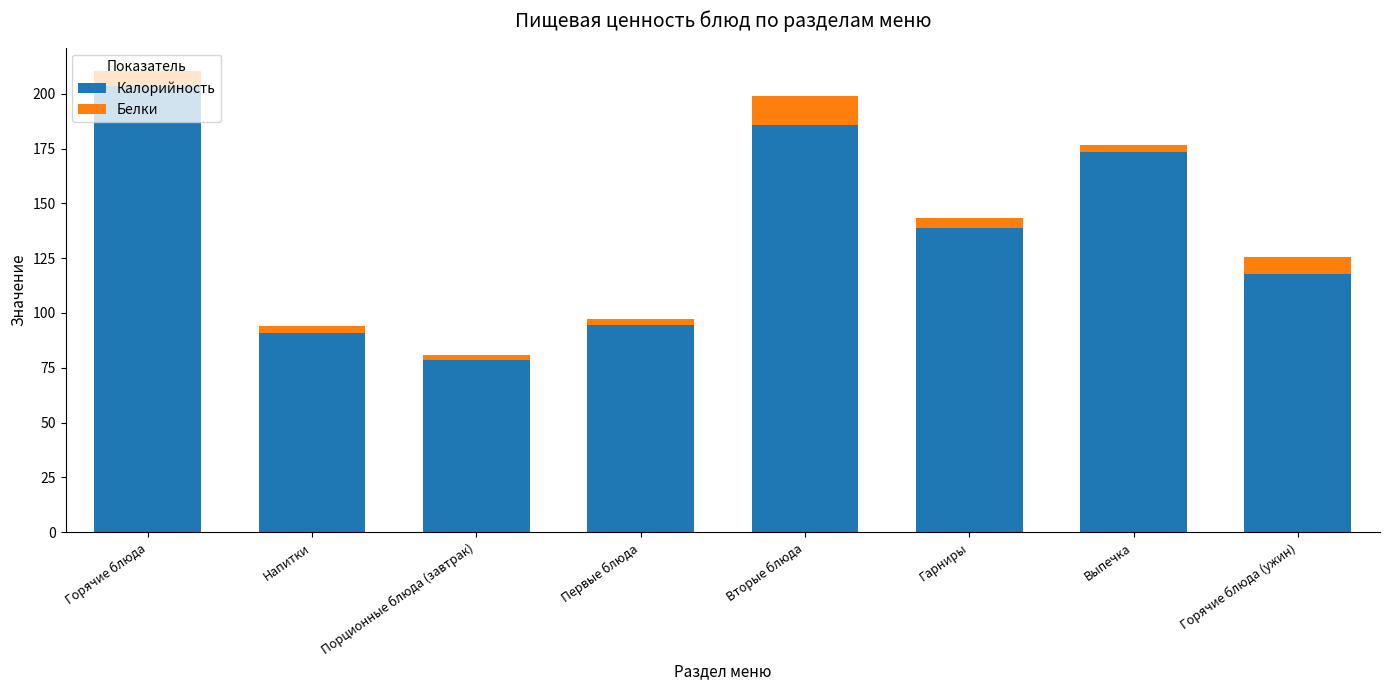

How many bars are there in total?

8